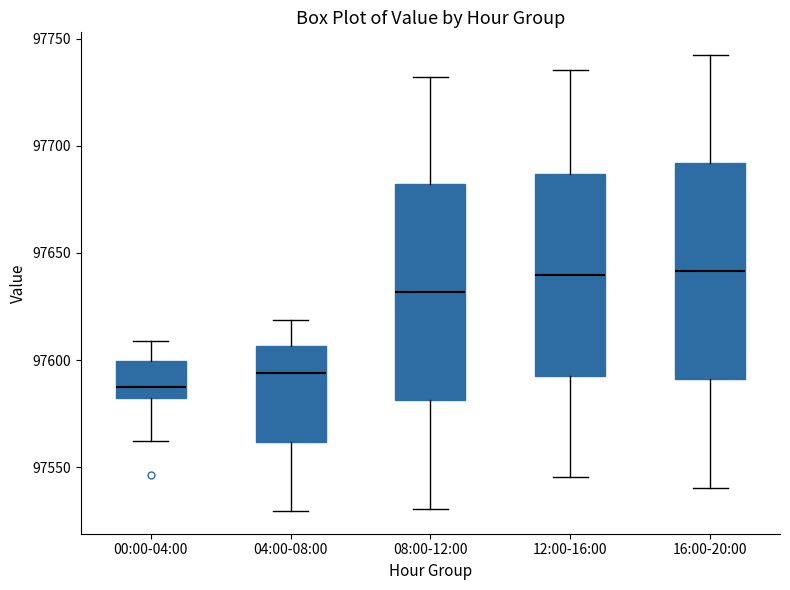

Where is the lower edge of the box for 04:00-08:00 on the y-axis? The values are not printed on the chart, so give them approximately, as read against the axis.

97560